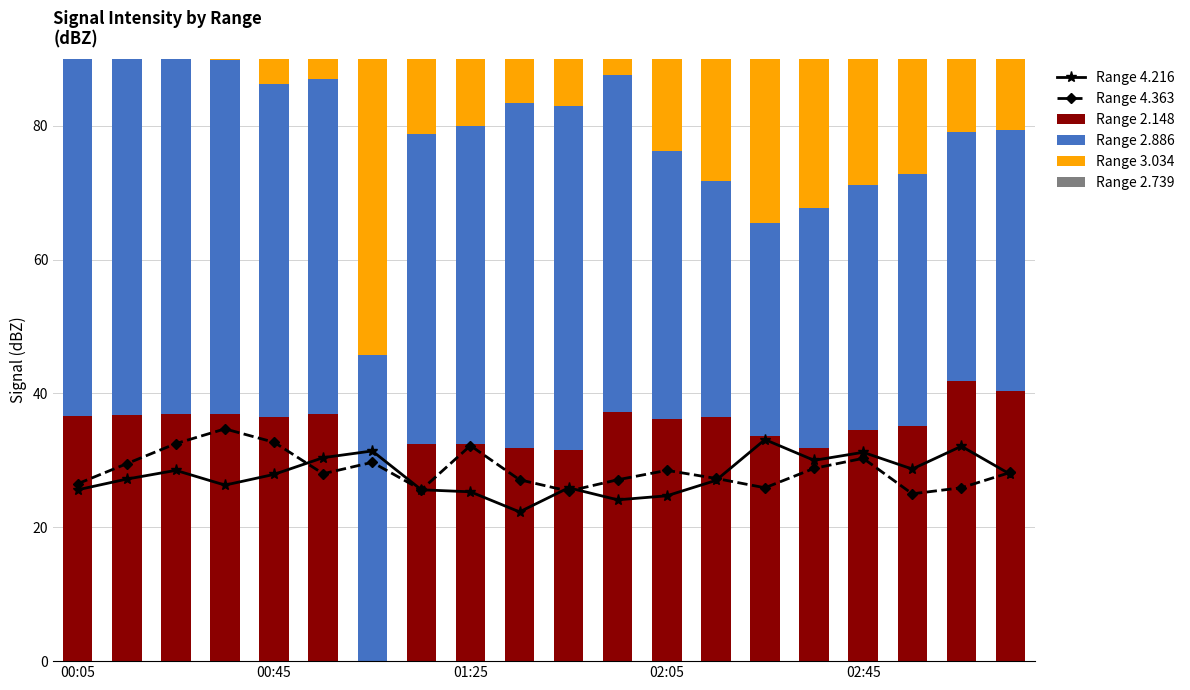

Count the number of data series in this chart.

6